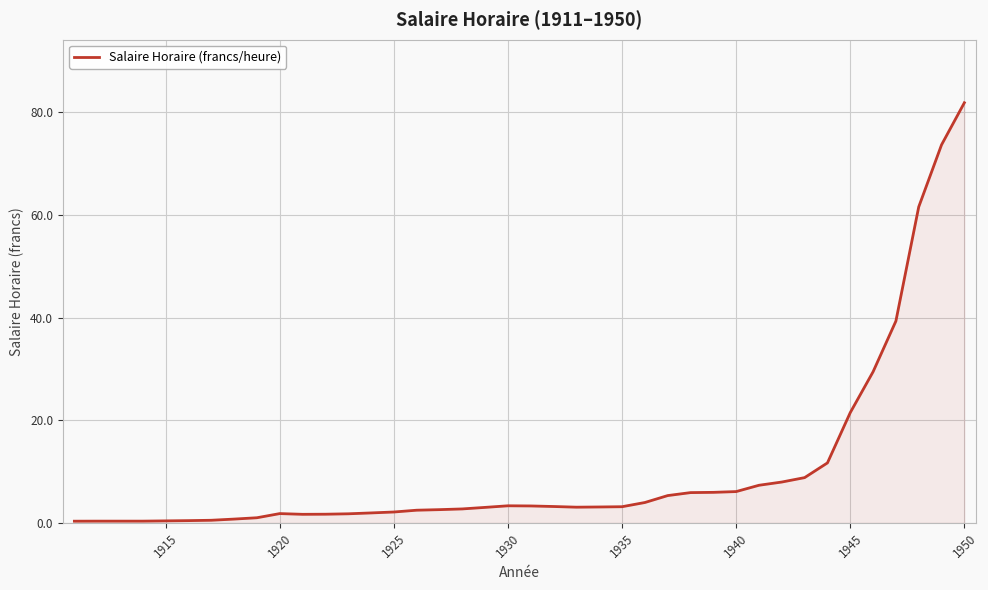

What is the greatest value displayed?

81.9